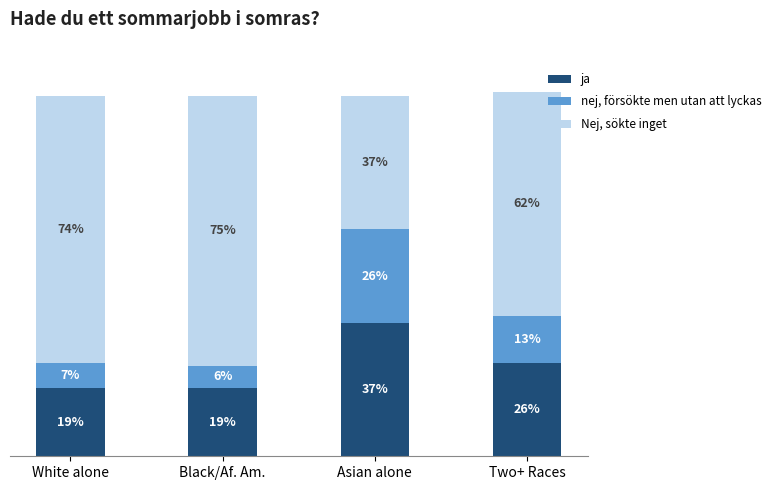

At which label does ja reach its peak?

Asian alone